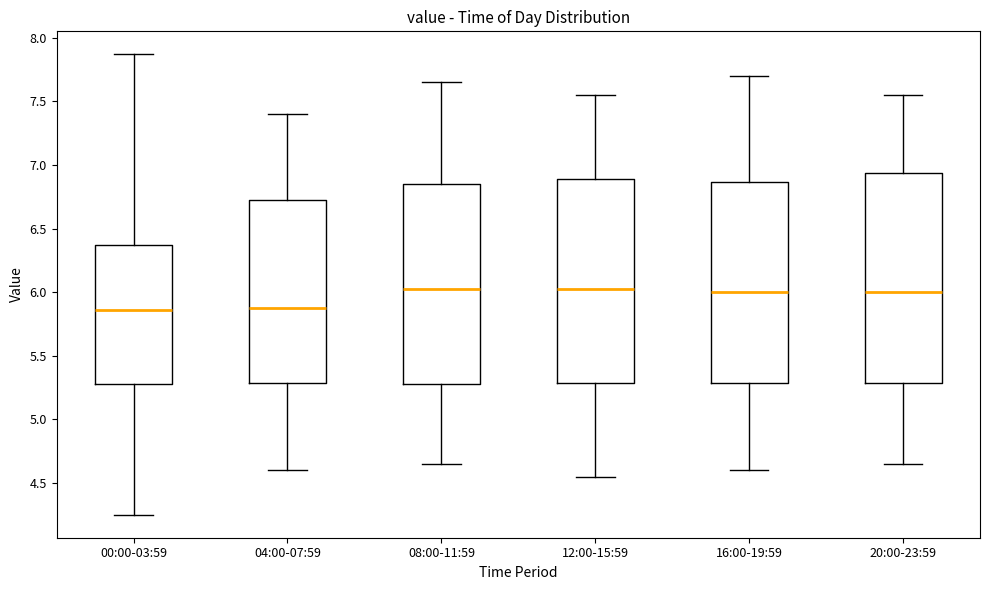

Where is the upper edge of the box for 00:00-03:59 on the y-axis? The values are not printed on the chart, so give them approximately, as read against the axis.

6.35